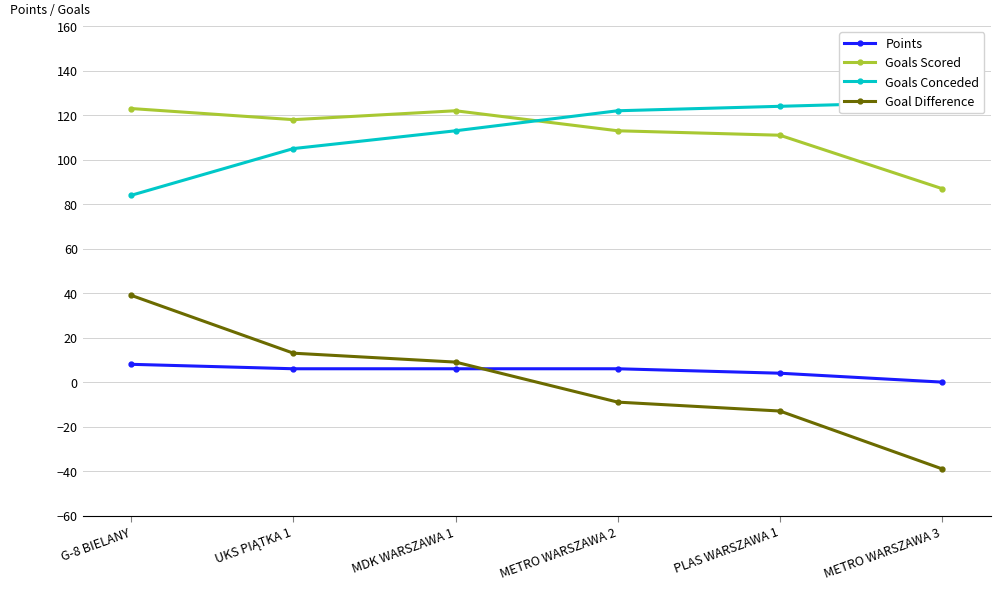

Reading right to left, extract all data points from this chart.

Points: 0	4	6	6	6	8
Goals Scored: 87	111	113	122	118	123
Goals Conceded: 126	124	122	113	105	84
Goal Difference: -39	-13	-9	9	13	39